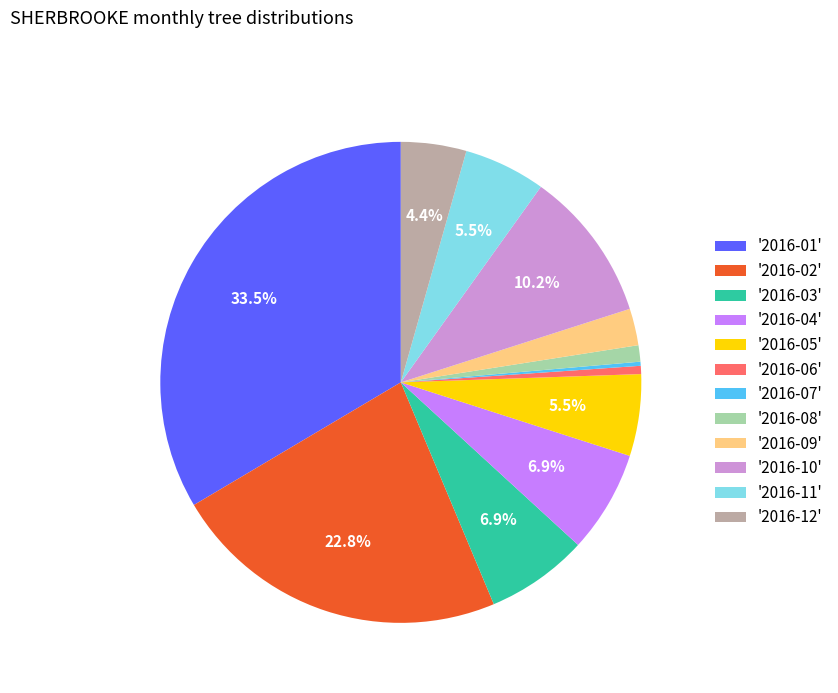

Which slice is the largest?

'2016-01'